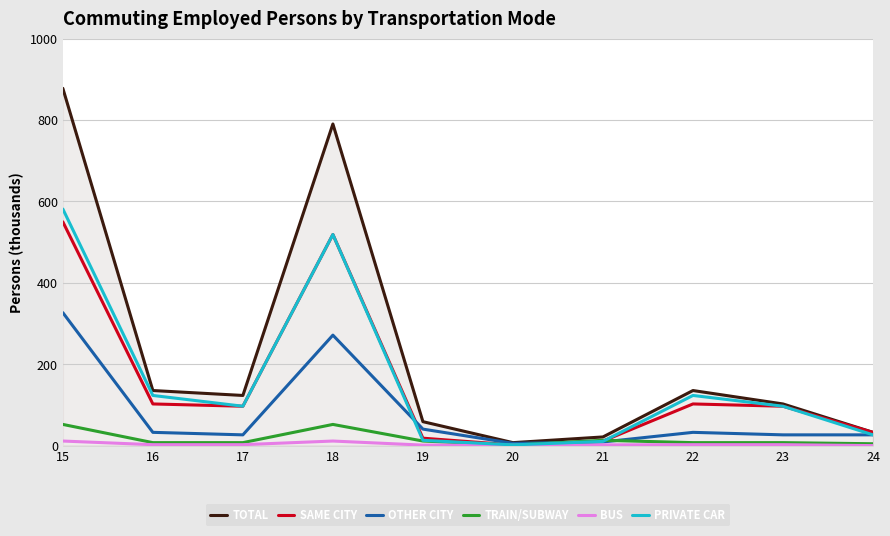

Which series has the largest range (max minus min)?

TOTAL